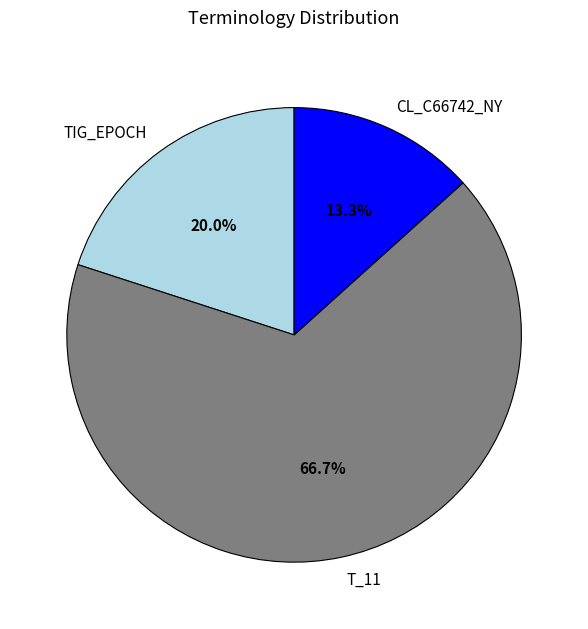

True or false: T_11 accounts for 67% of the total.

True